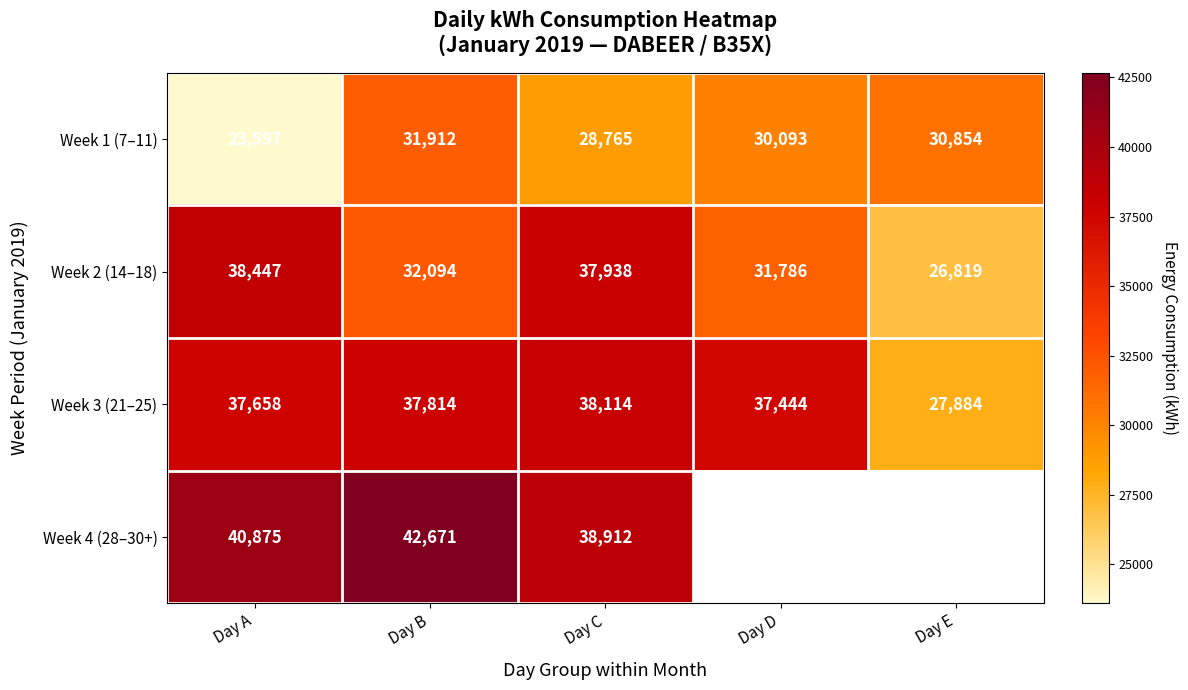

Is the value of Week 2 (14–18) at Day E greater than the value of Week 3 (21–25) at Day A?

No